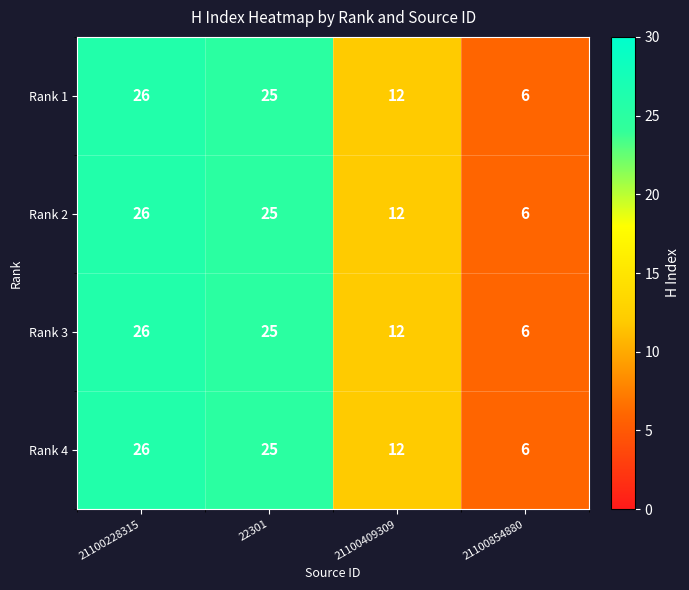

The Rank 3 series shows 12 at 21100409309. True or false?

True